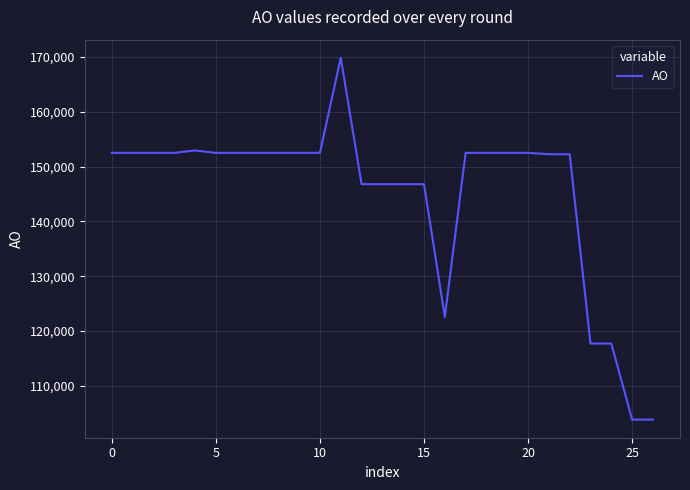

What is the difference between the maximum and minimum values?

65977